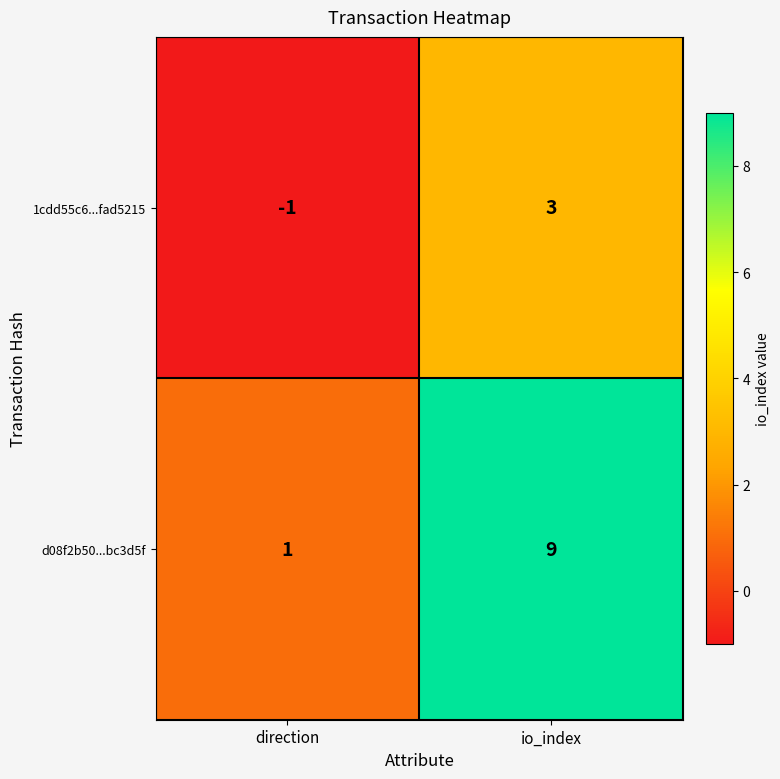

At io_index, list the series in order from largest to smallest.

d08f2b50...bc3d5f, 1cdd55c6...fad5215